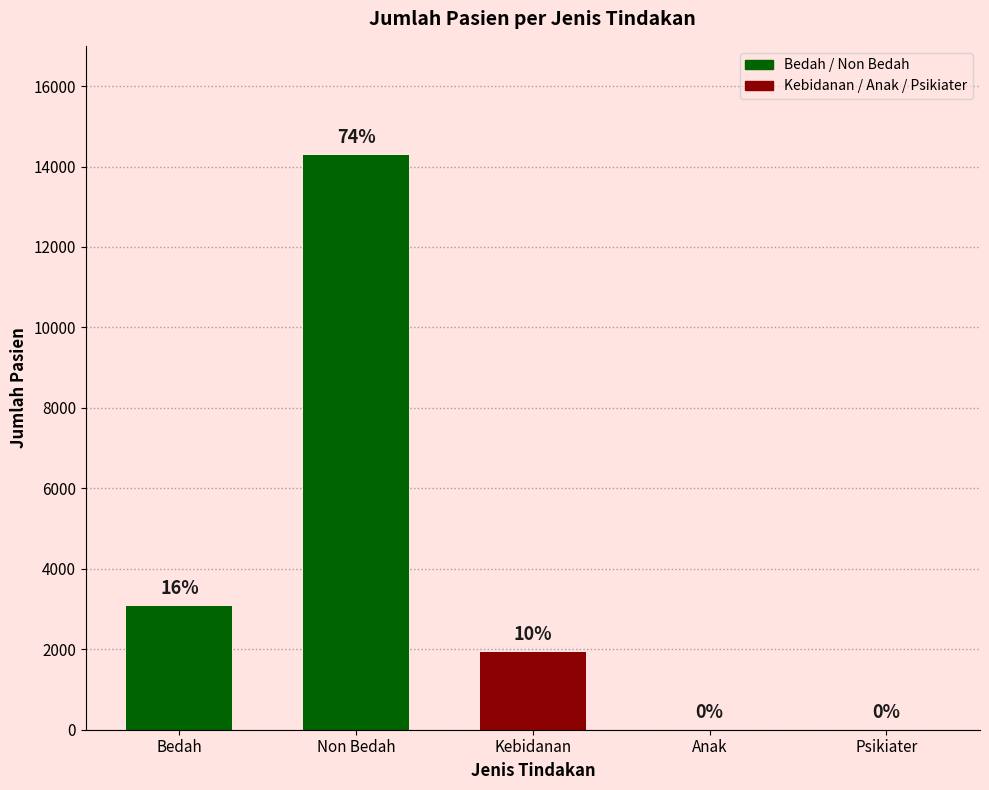

Reading right to left, list all the values displayed in this chart.

0	0	1921	14274	3081